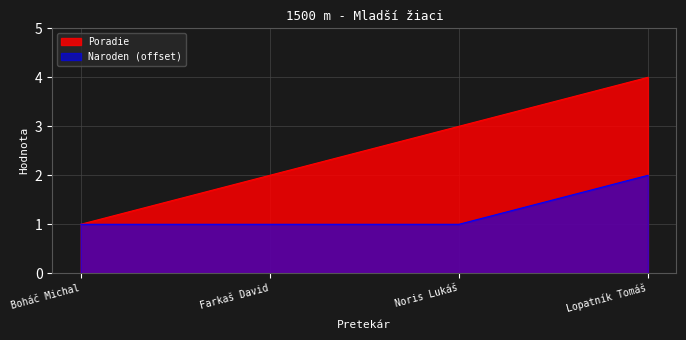

True or false: the data has more than 1 interior local peaks.

False